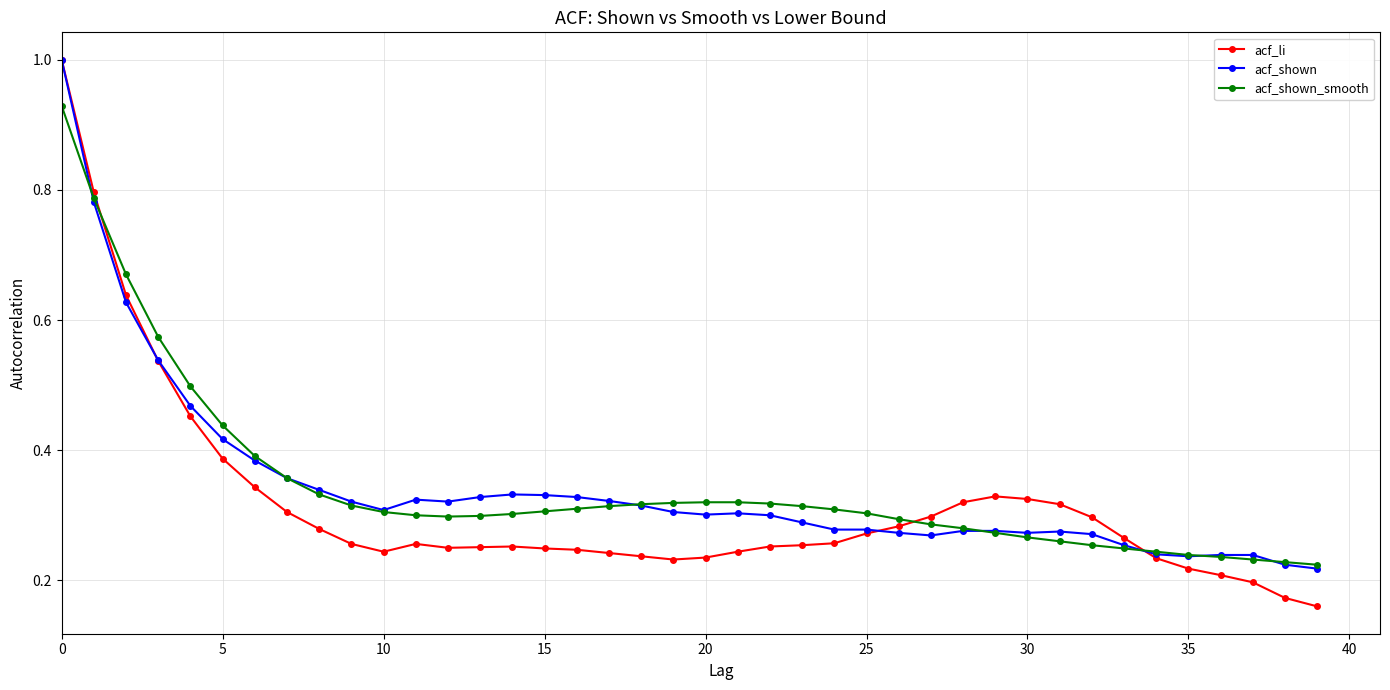

At how many categories does at least one series exceed 0?

40